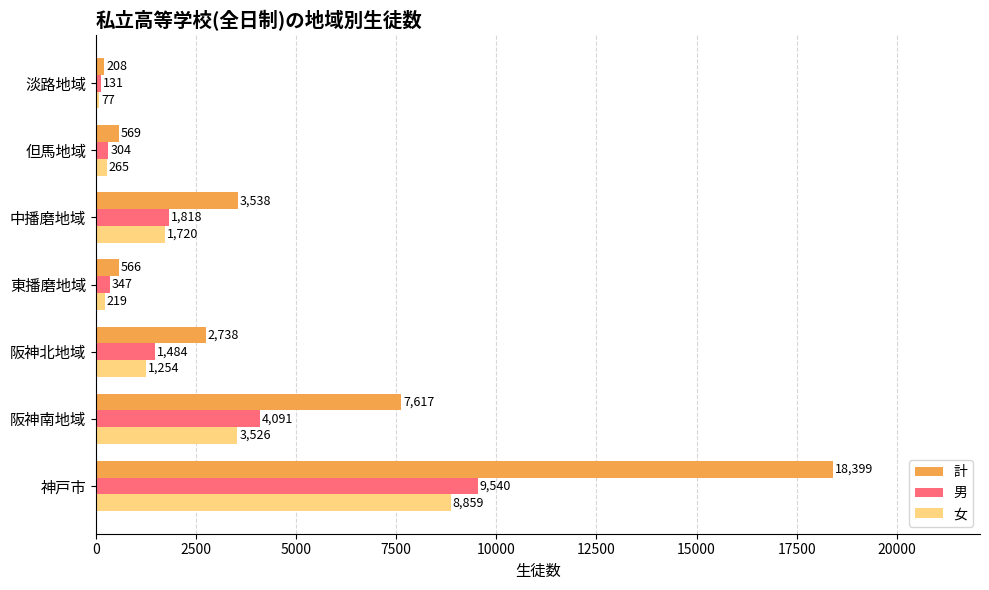

At which category is the sum across all series the highest?

神戸市